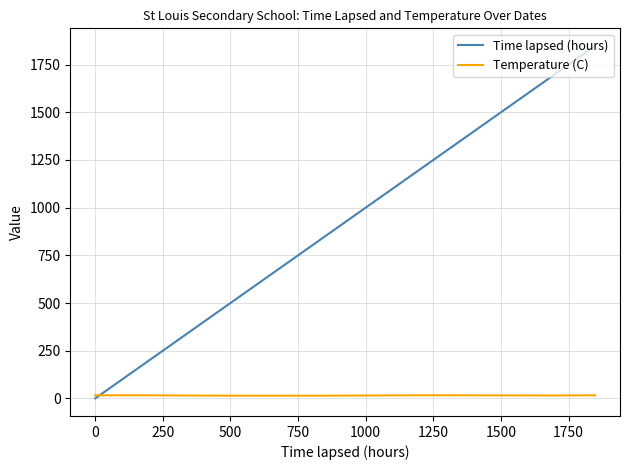

How many distinct data groups are displayed?

2